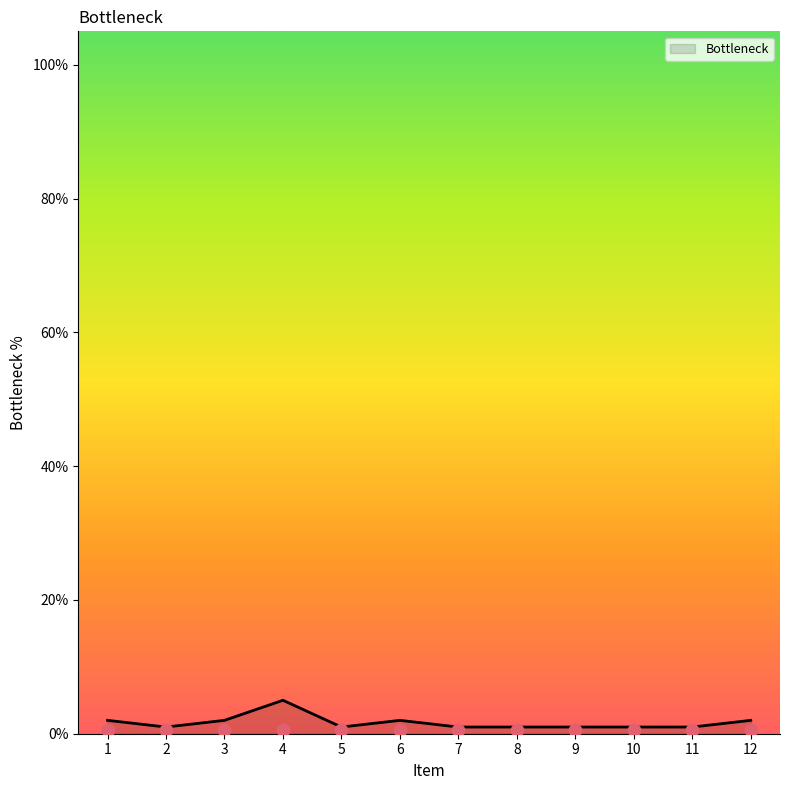

Which has a higher value, 10 or 5?

10